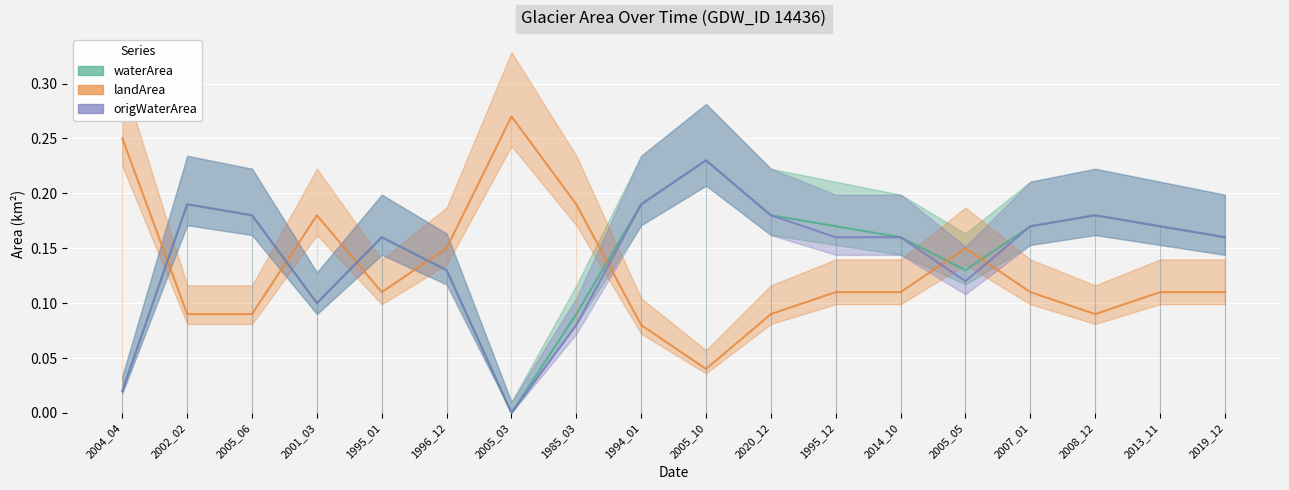

Reading left to right, transcribe all the data shown in this chart.

waterArea: 0.0	0.2	0.2	0.1	0.2	0.1	0.0	0.1	0.2	0.2	0.2	0.2	0.2	0.1	0.2	0.2	0.2	0.2
landArea: 0.2	0.1	0.1	0.2	0.1	0.1	0.3	0.2	0.1	0.0	0.1	0.1	0.1	0.1	0.1	0.1	0.1	0.1
origWaterArea: 0.0	0.2	0.2	0.1	0.2	0.1	0.0	0.1	0.2	0.2	0.2	0.2	0.2	0.1	0.2	0.2	0.2	0.2